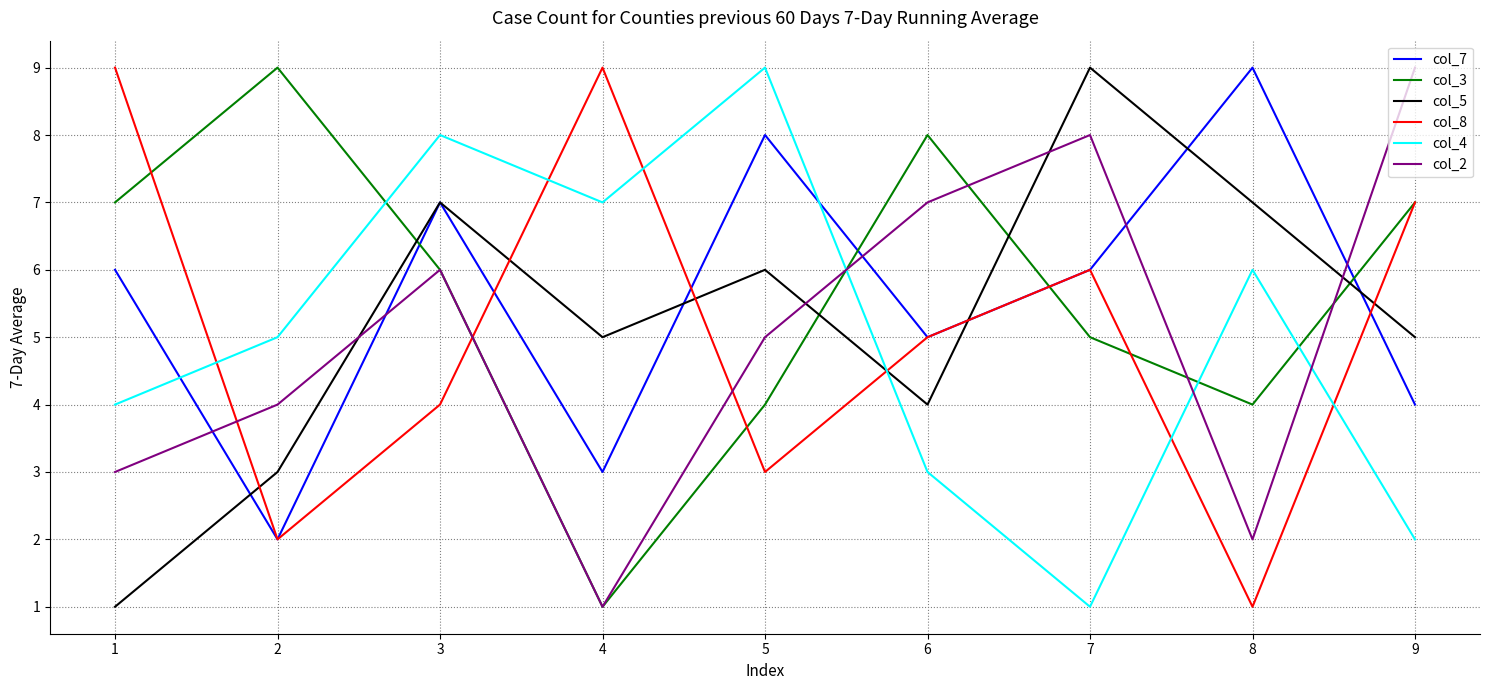

How many lines are shown in the chart?

6